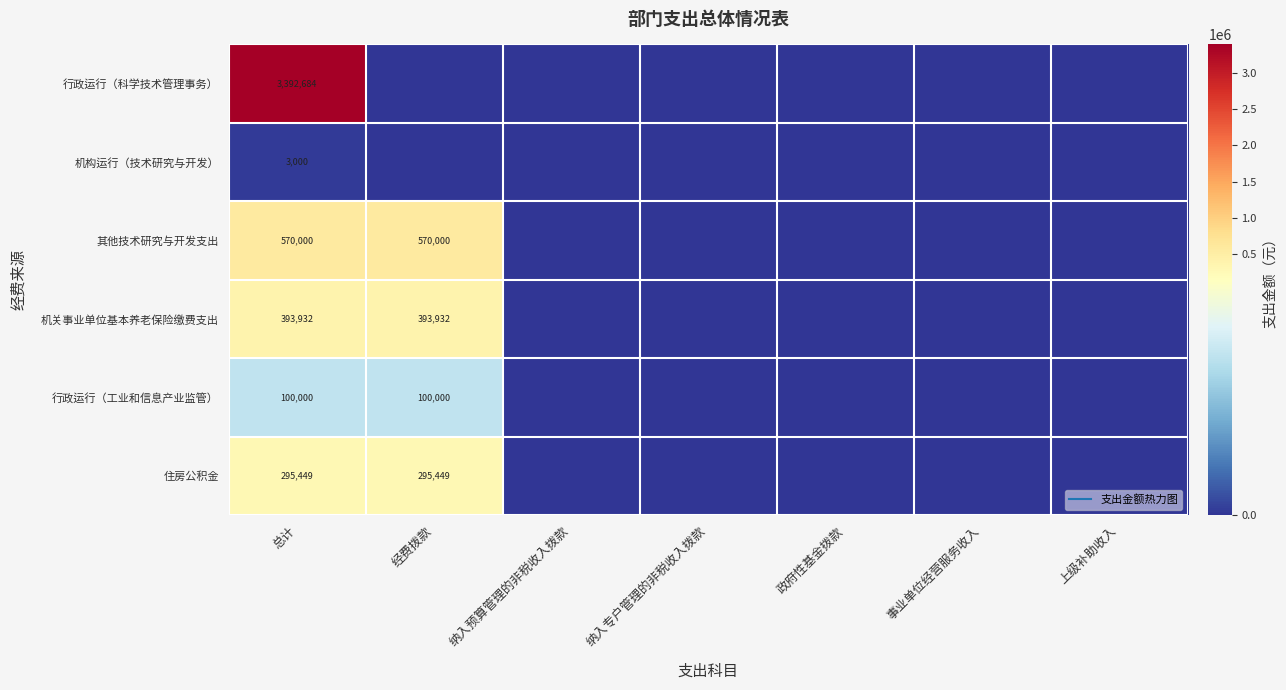

Rank the series by their maximum value, from lowest to highest.

机构运行（技术研究与开发）, 行政运行（工业和信息产业监管）, 住房公积金, 机关事业单位基本养老保险缴费支出, 其他技术研究与开发支出, 行政运行（科学技术管理事务）